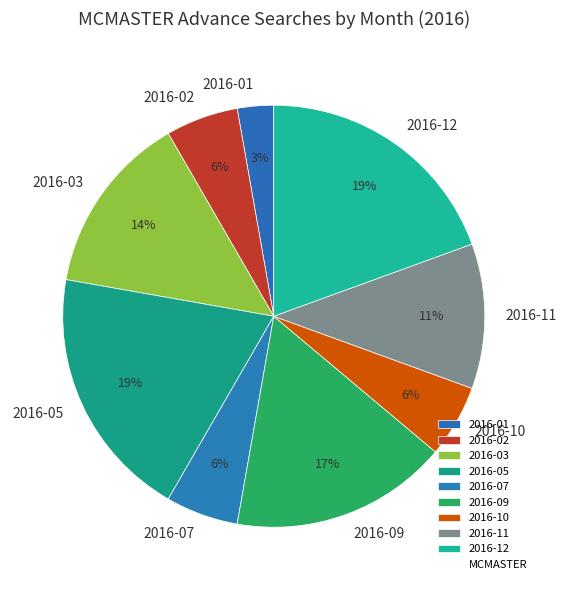

Which category has the smallest portion of the pie?

2016-01